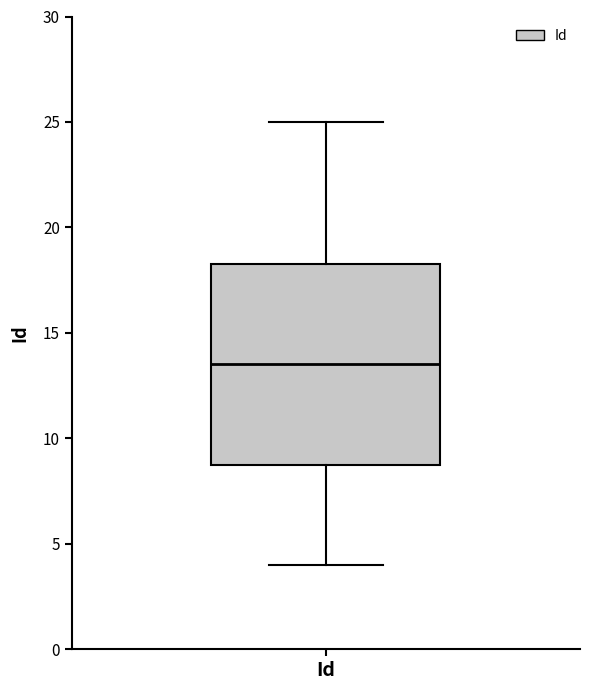

Where does the median line of the box for Id sit on the y-axis? The values are not printed on the chart, so give them approximately, as read against the axis.

13.5